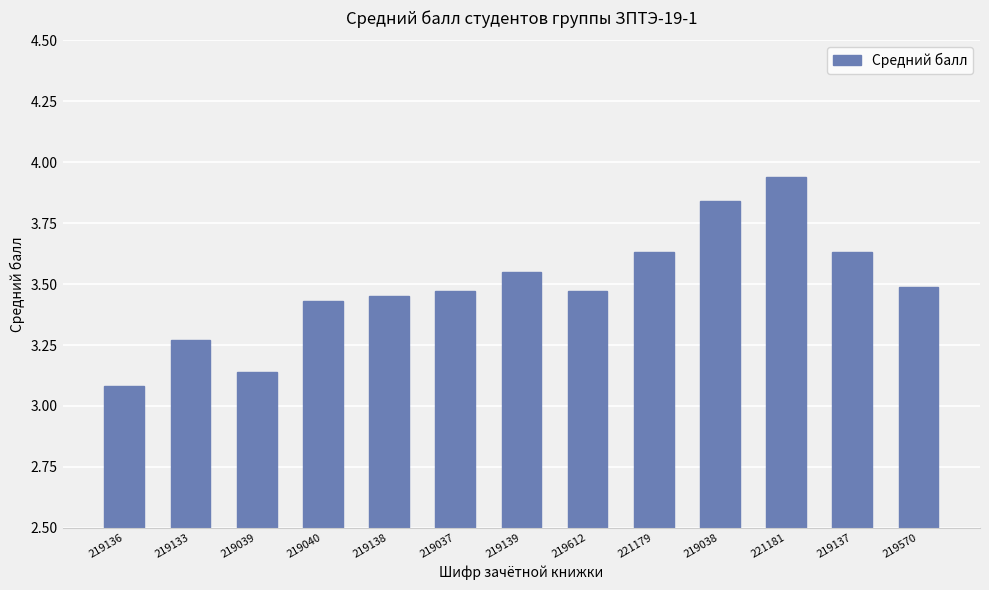

What is the ratio of the value at 219137 to the value at 219136?

1.2